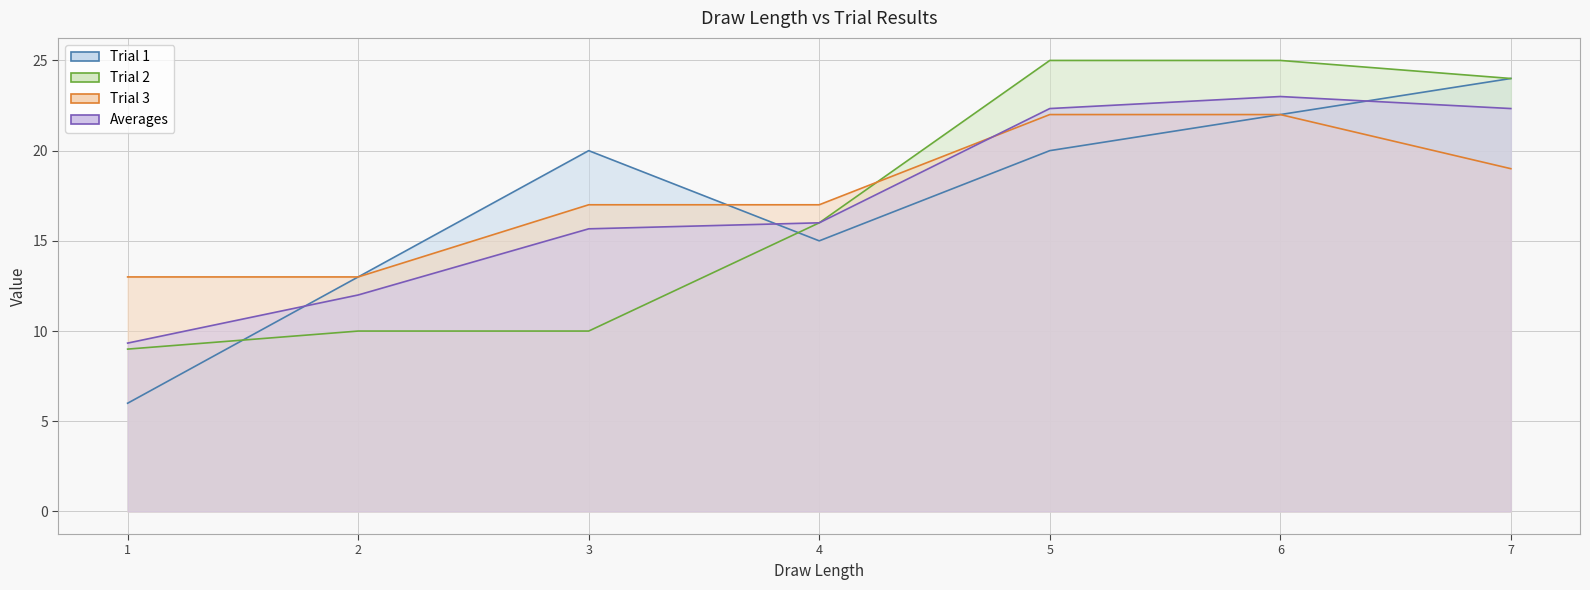

What is the sum of the Trial 2 values at 2 and 6?

35.0